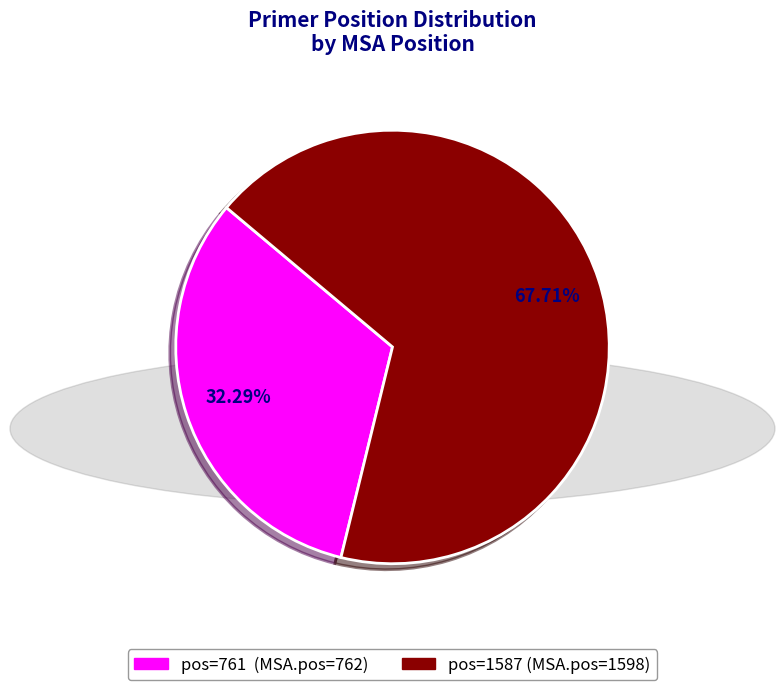

To the nearest percent, what is the average slice percentage?

50%